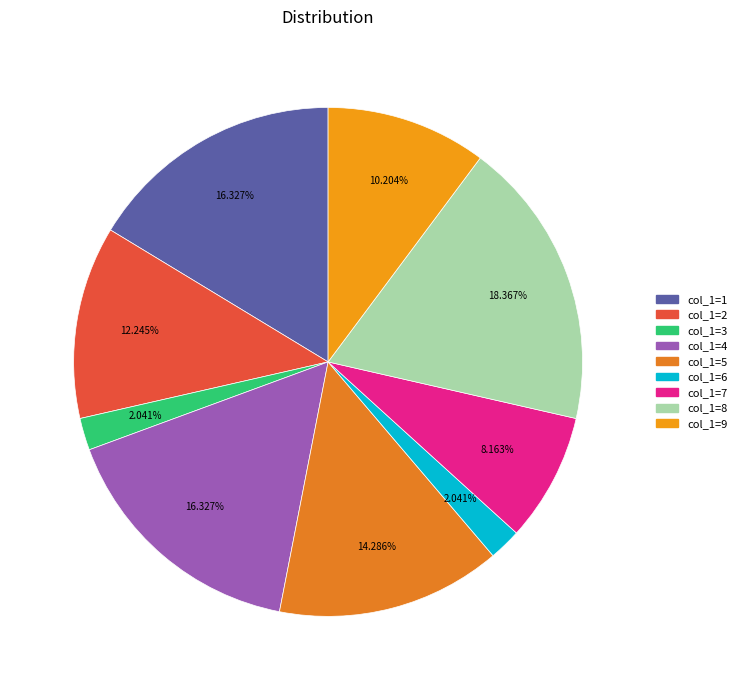

Count the number of slices in the pie.

9